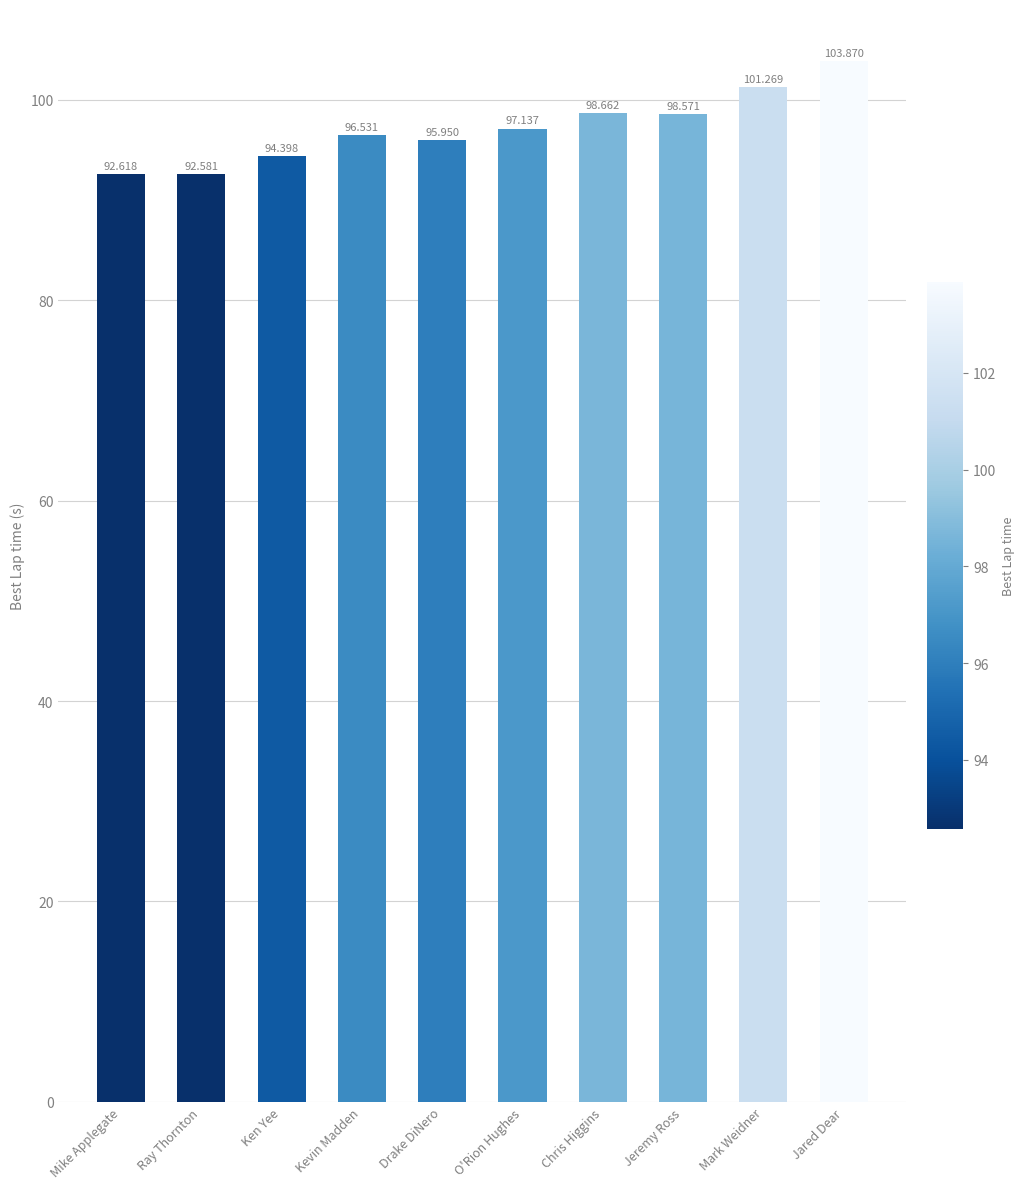

What is the difference between the maximum and second lowest values?

11.3